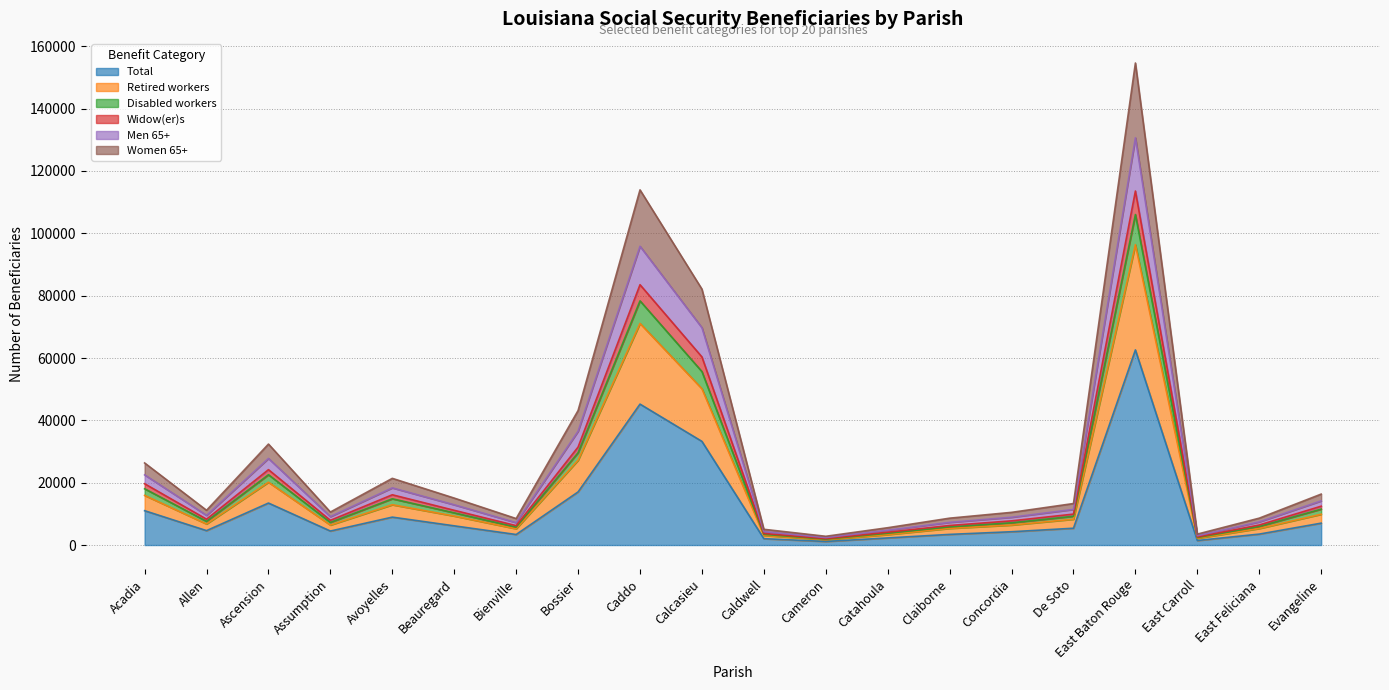

In Total, how many points are lower than both neighbors (excluding endpoints)?

5